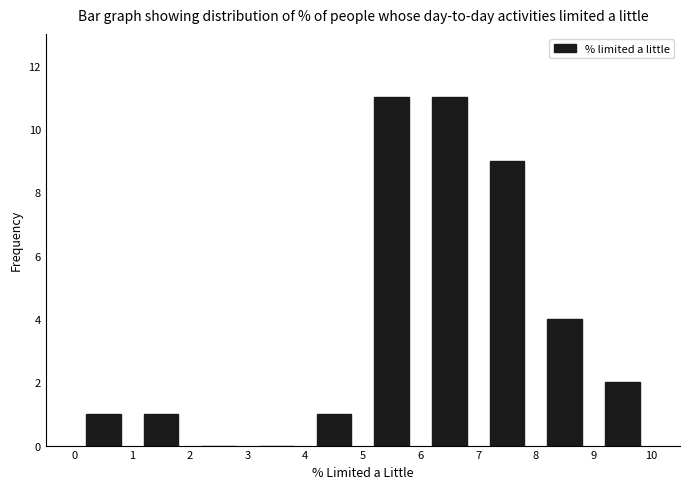

Reading left to right, list every bar in this chart as the range it spans on the x-axis followed by its height. The values are not printed on the chart, so give them approximately, as read against the axis.

0 to 1: 1
1 to 2: 1
2 to 3: 0
3 to 4: 0
4 to 5: 1
5 to 6: 11
6 to 7: 11
7 to 8: 9
8 to 9: 4
9 to 10: 2